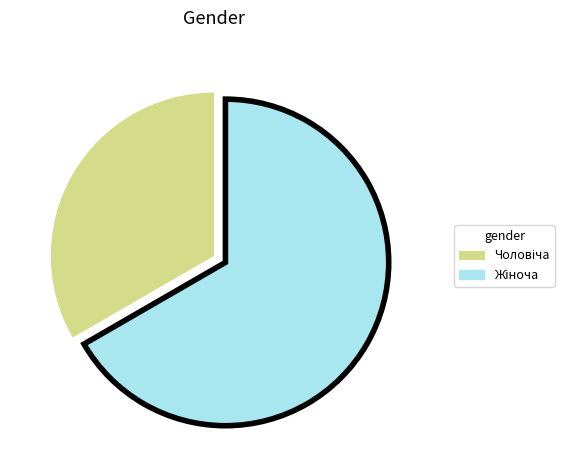

How many slices are in this pie chart?

2